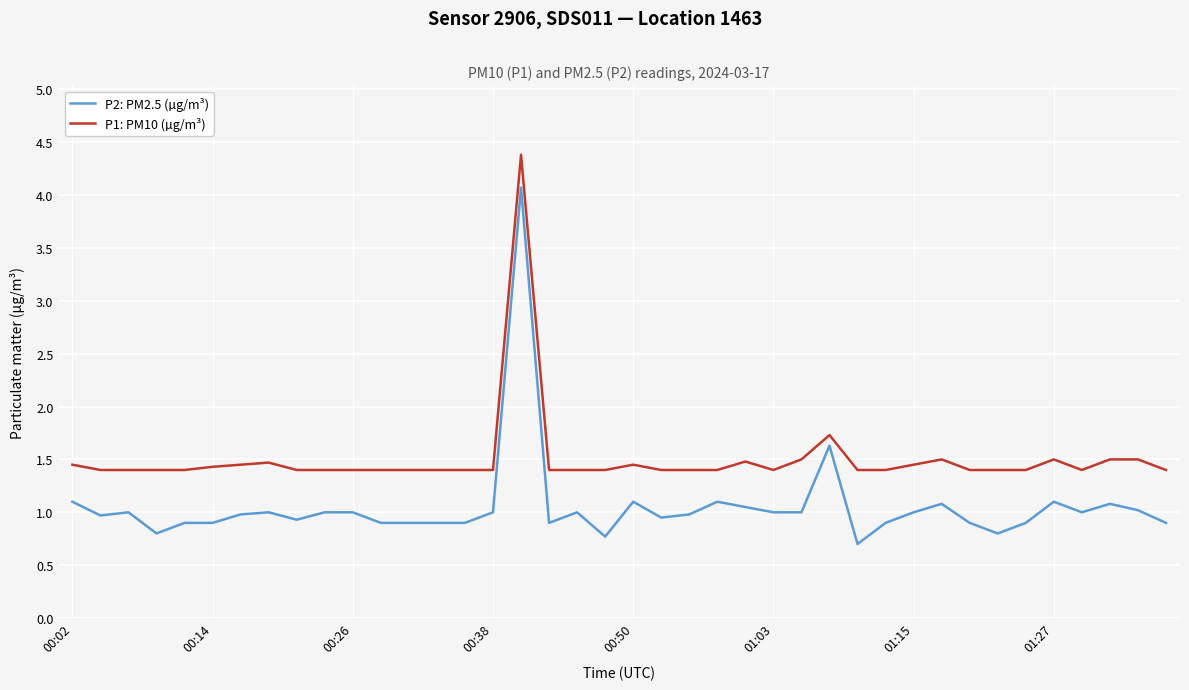

List the series in order of their peak value, lowest first.

P2: PM2.5 (µg/m³), P1: PM10 (µg/m³)